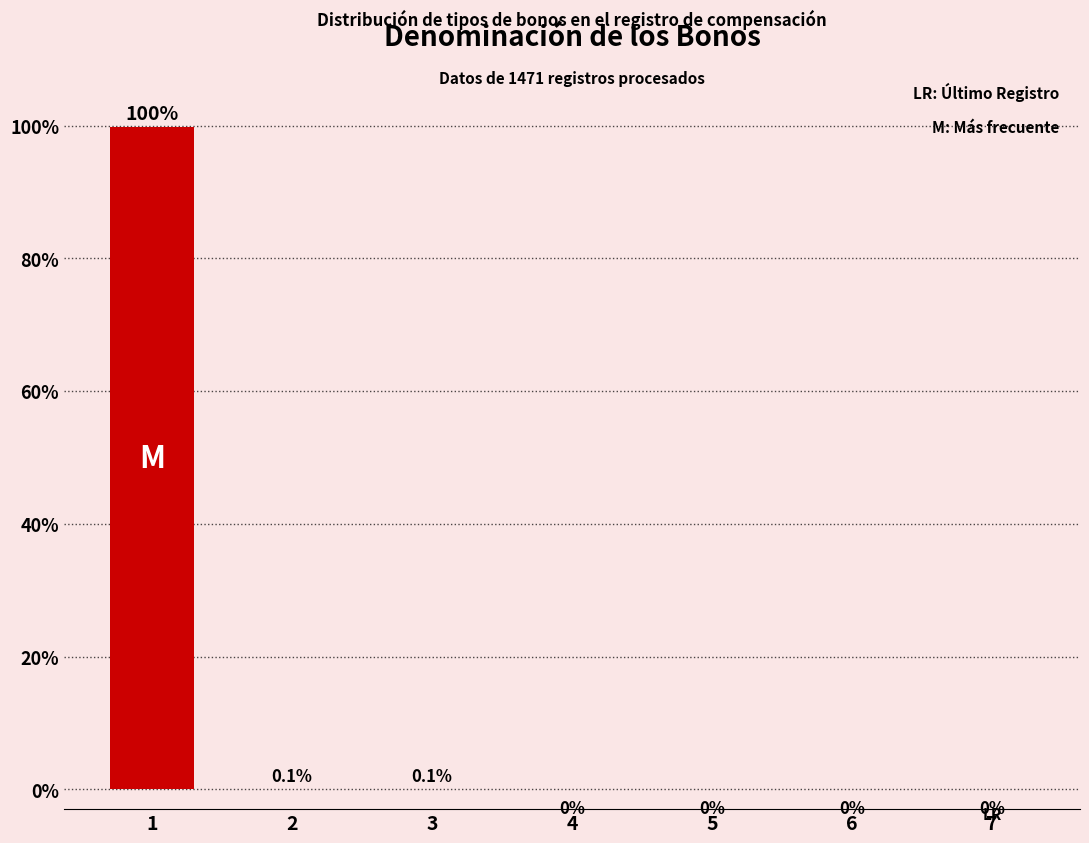

What is the maximum value shown in the chart?

99.9